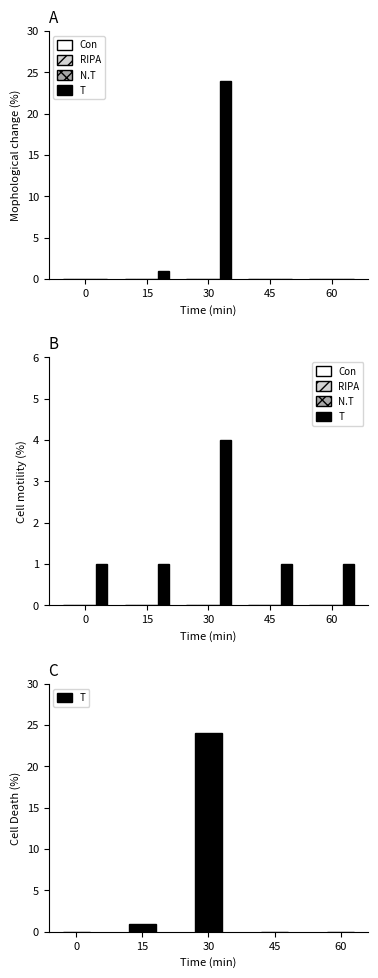

Reading right to left, what are all the values shown in this chart?

Con: 60=0	45=0	30=0	15=0	0=0
RIPA: 60=0	45=0	30=0	15=0	0=0
N.T: 60=0	45=0	30=0	15=0	0=0
T: 60=0	45=0	30=24	15=1	0=0